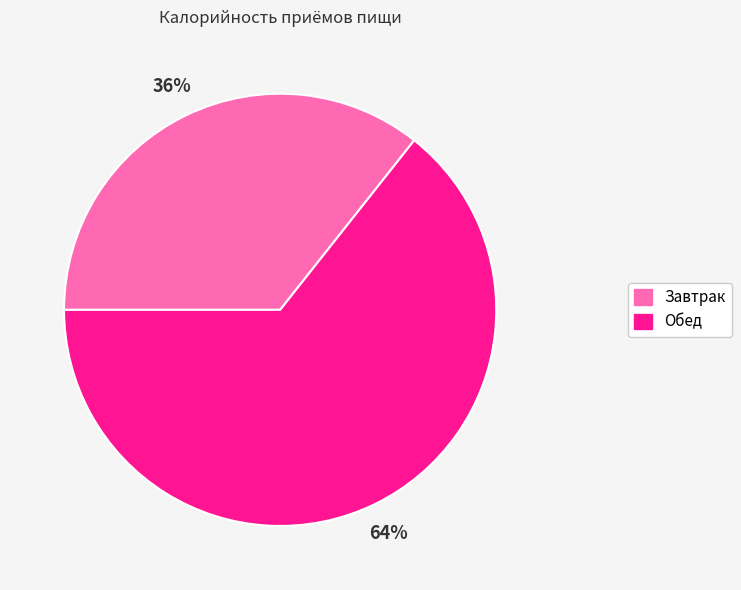

Is Обед the majority of the pie?

Yes